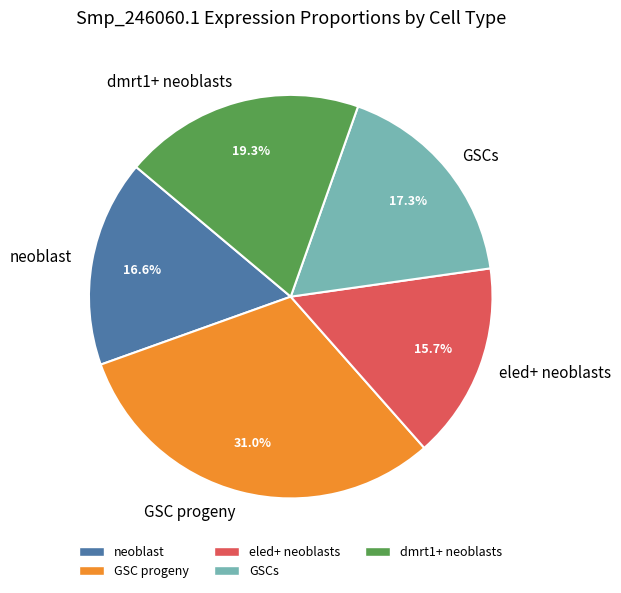

What percentage is the eled+ neoblasts slice, to the nearest percent?

16%